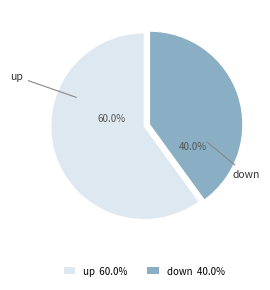

To the nearest percent, what is the combined percentage of up and down?

100%